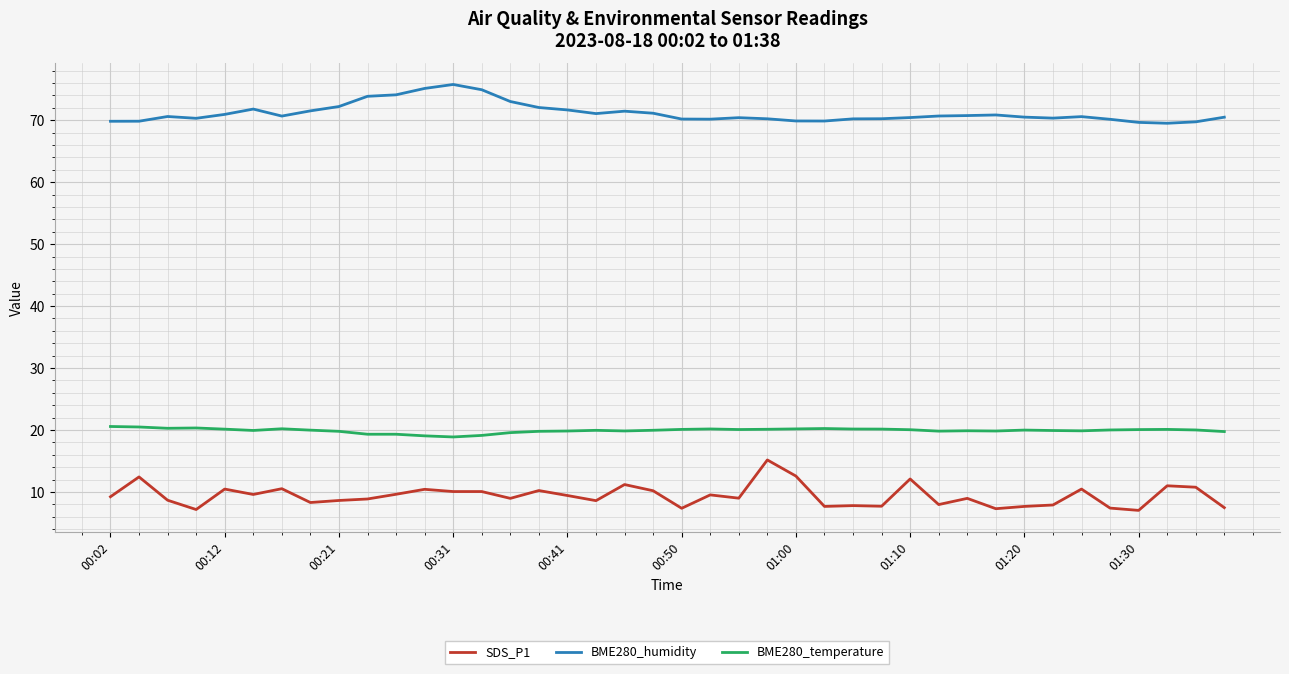

Which series has the largest total across all categories?

BME280_humidity